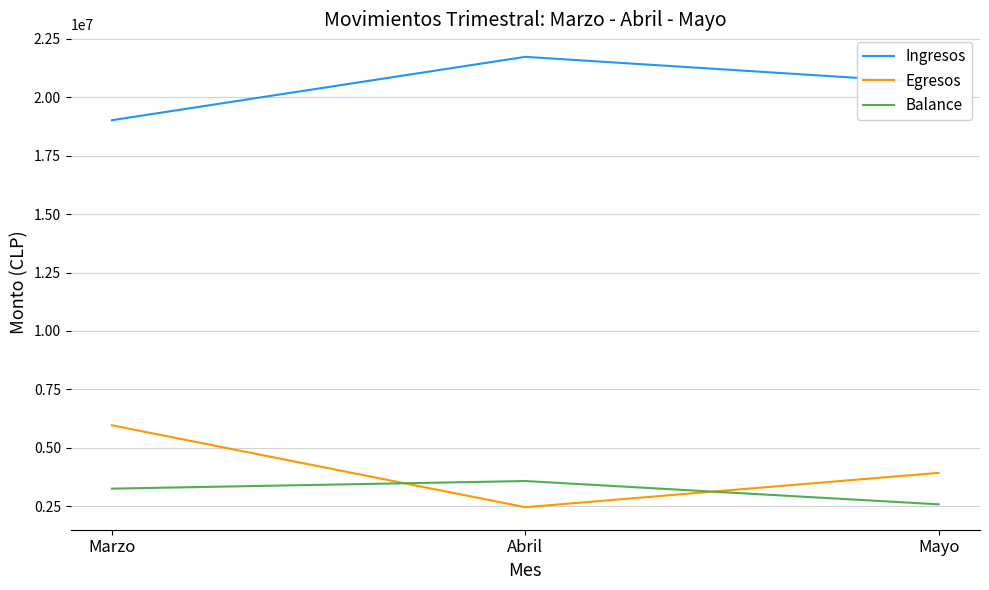

Count the number of categories in the chart.

3